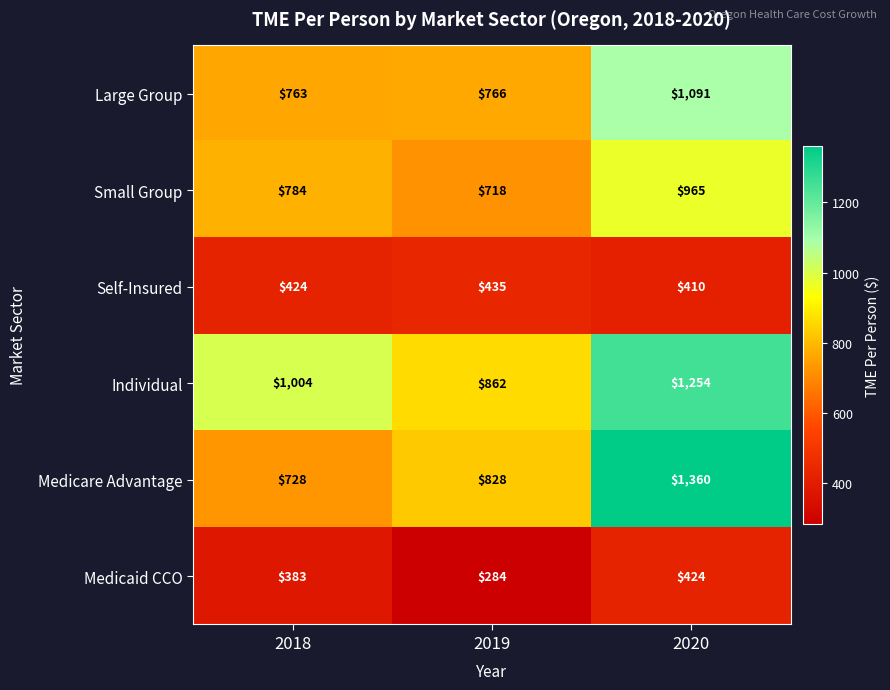

How many Self-Insured values are between 410 and 435?

3